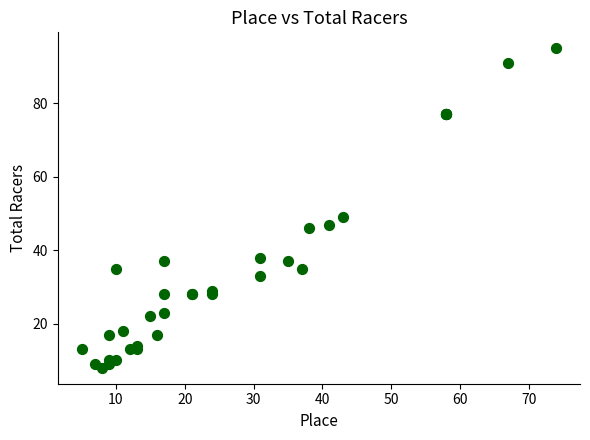

What Y value in the scatter plot is closest to 51?

49